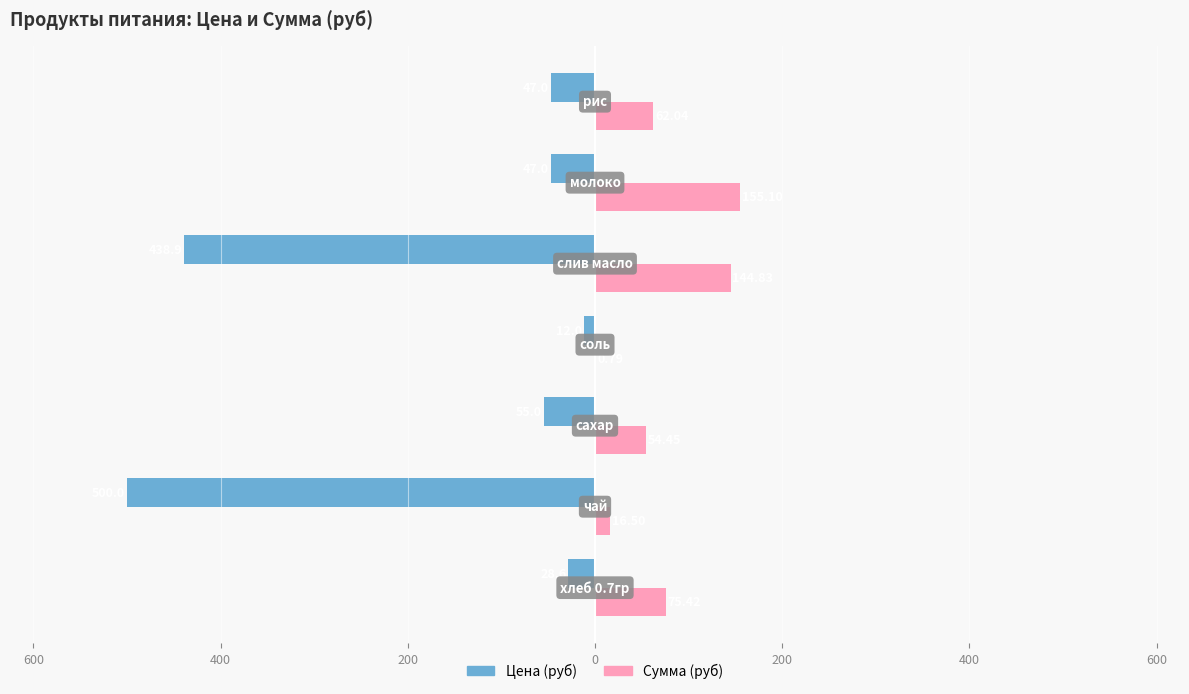

What are all the series names shown in the legend?

Цена (руб), Сумма (руб)